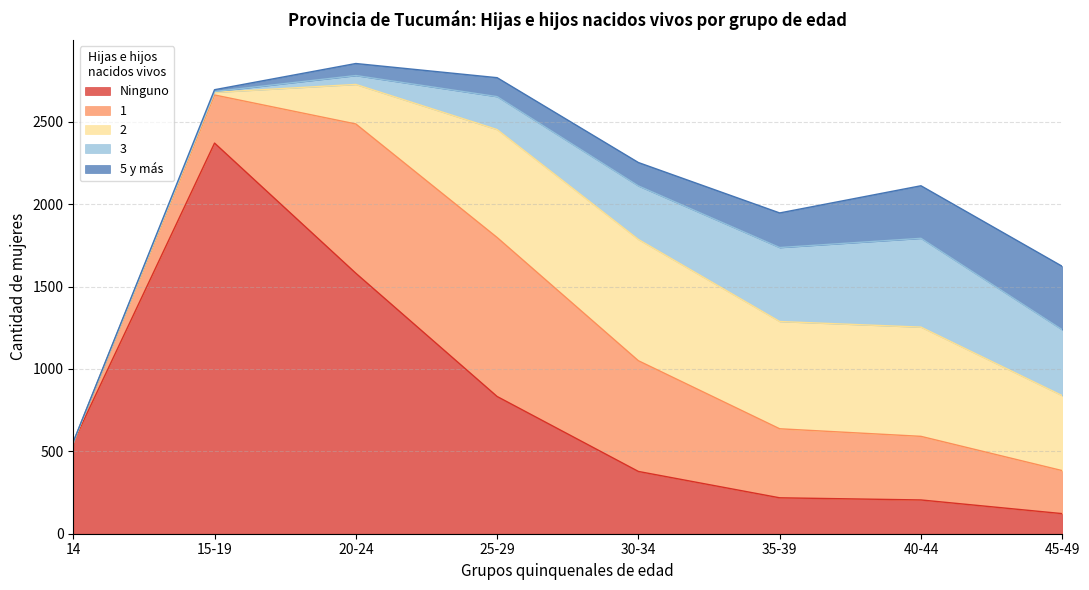

The value of 2 at 15-19 is 16. True or false?

True